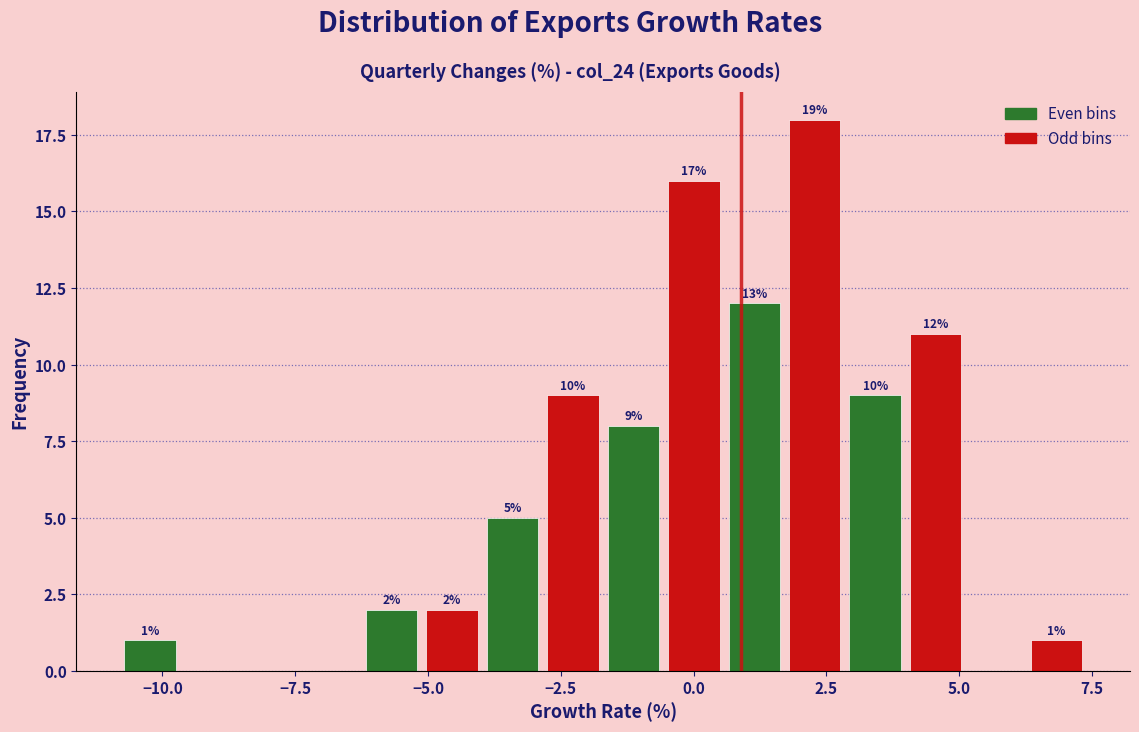

Around what value on the x-axis is the tallest bar? Give the approximate position of its centre, as read against the axis.

2.5